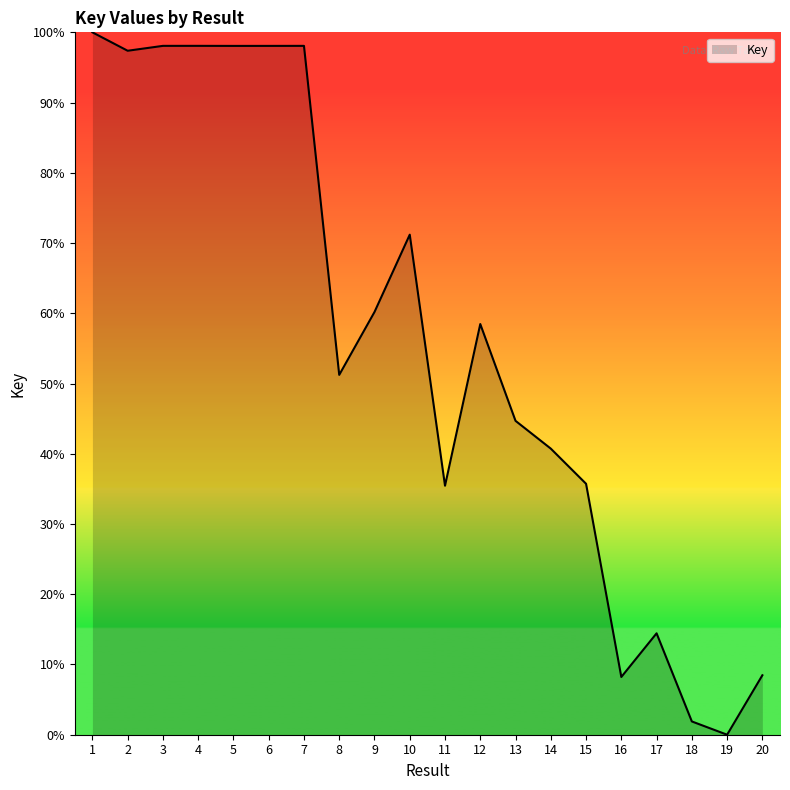

True or false: the data shows 14.4 at 17.

True